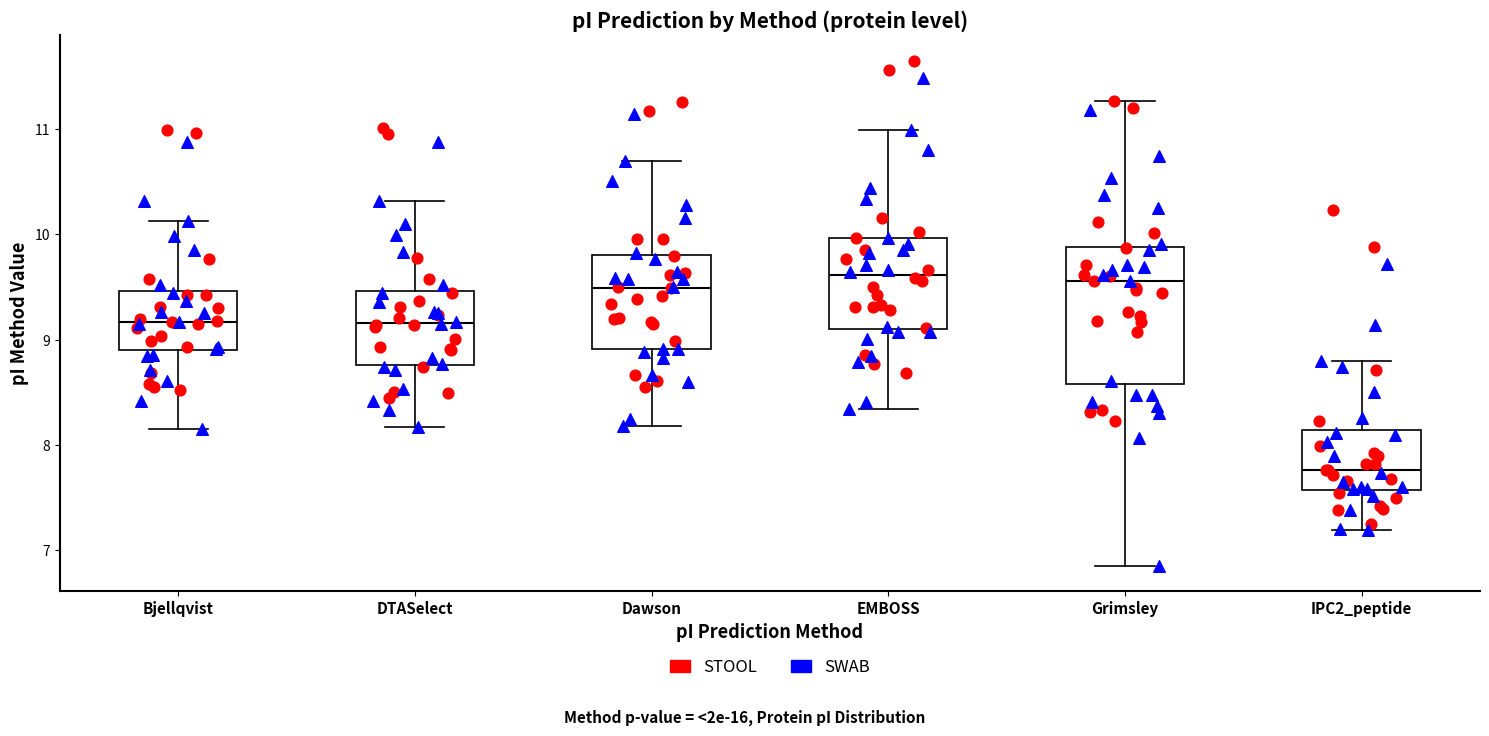

Reading left to right, read every box against the y-axis: the position of its median line, the range the box covers, and the ends of its whiskers. The values are not printed on the chart, so give them approximately, as read against the axis.

Bjellqvist: median 9.2, box 8.9 to 9.5, whiskers 8.2 to 10.1
DTASelect: median 9.2, box 8.8 to 9.5, whiskers 8.2 to 10.3
Dawson: median 9.5, box 8.9 to 9.8, whiskers 8.2 to 10.7
EMBOSS: median 9.6, box 9.1 to 10.0, whiskers 8.3 to 11.0
Grimsley: median 9.6, box 8.6 to 9.9, whiskers 6.9 to 11.3
IPC2_peptide: median 7.8, box 7.6 to 8.1, whiskers 7.2 to 8.8